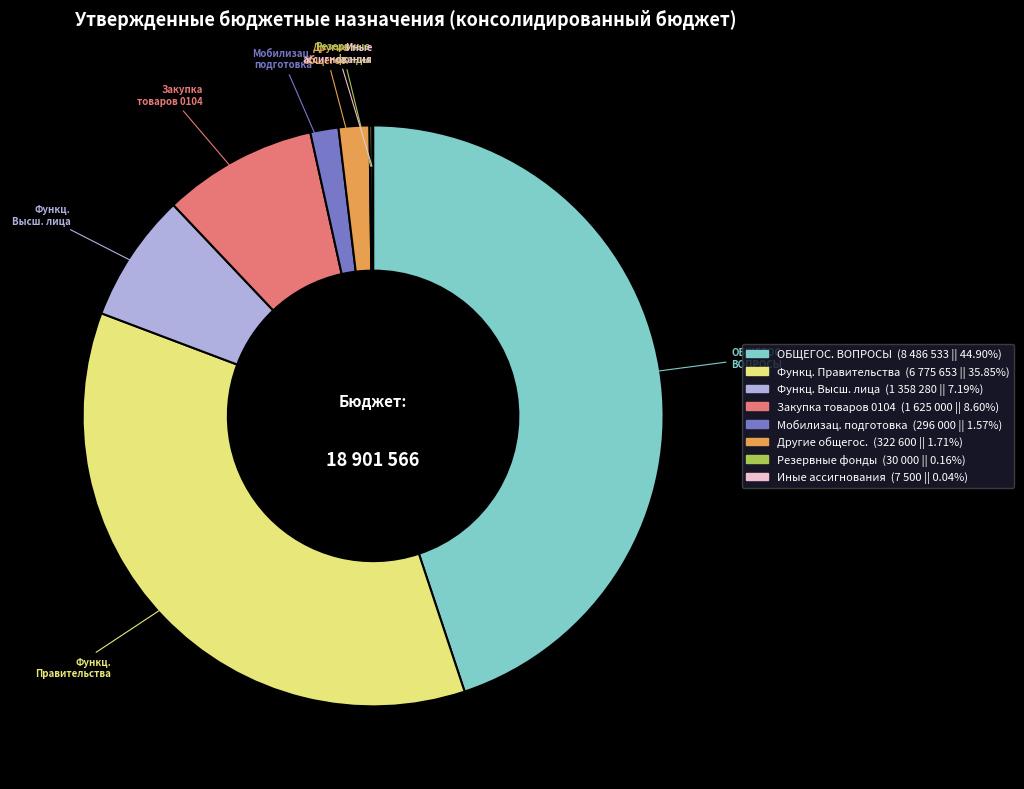

Is there any slice that represents more than half of the pie?

No